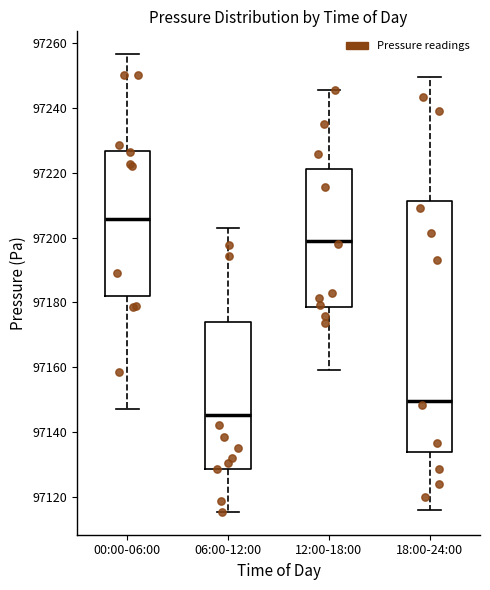

Where is the upper edge of the box for 18:00-24:00 on the y-axis? The values are not printed on the chart, so give them approximately, as read against the axis.

97212